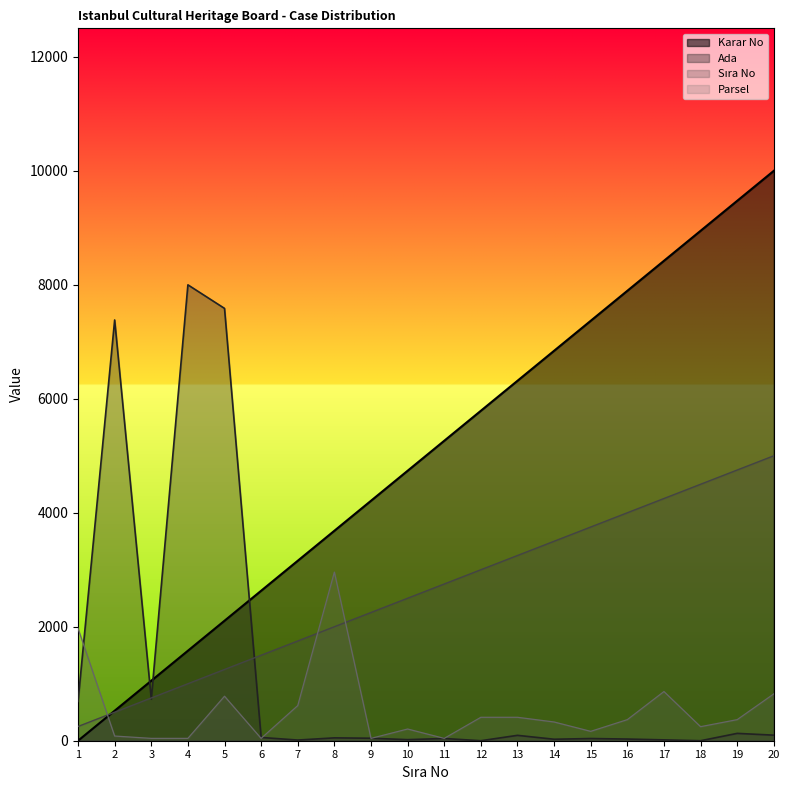

The Karar No series shows 916.3 at 6. True or false?

False